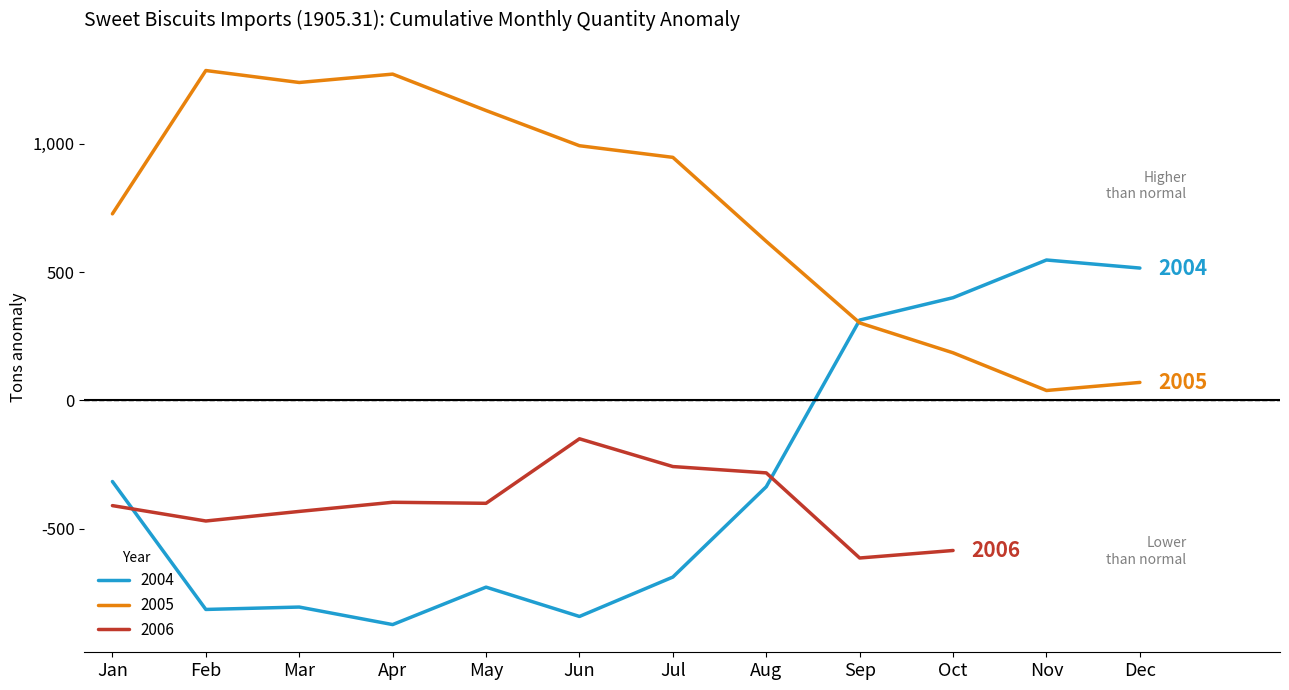

The 2005 series shows 993.0 at Jun. True or false?

True